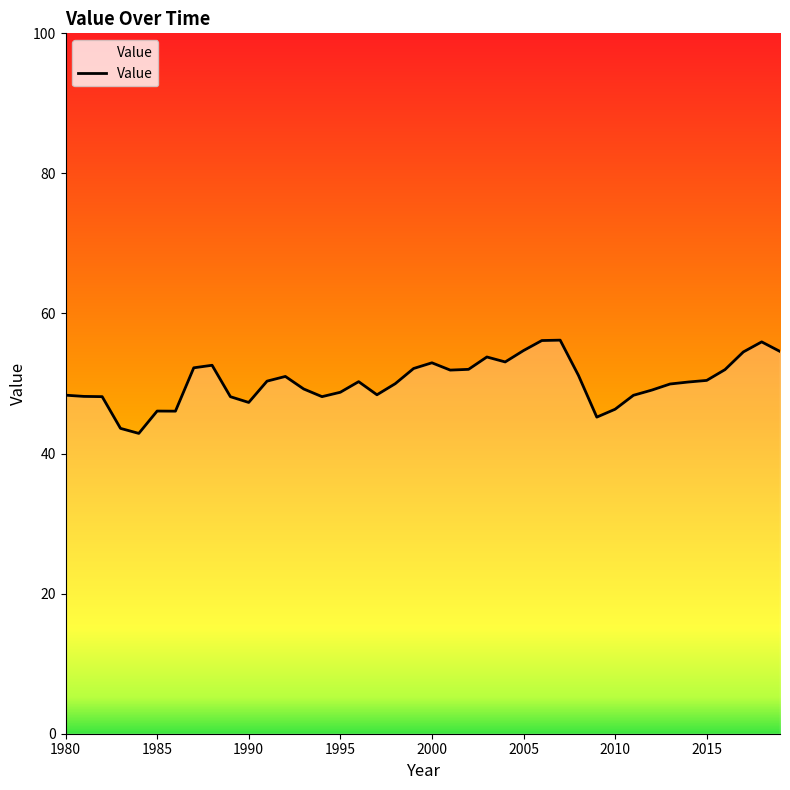

What is the sum of all values?

2010.2